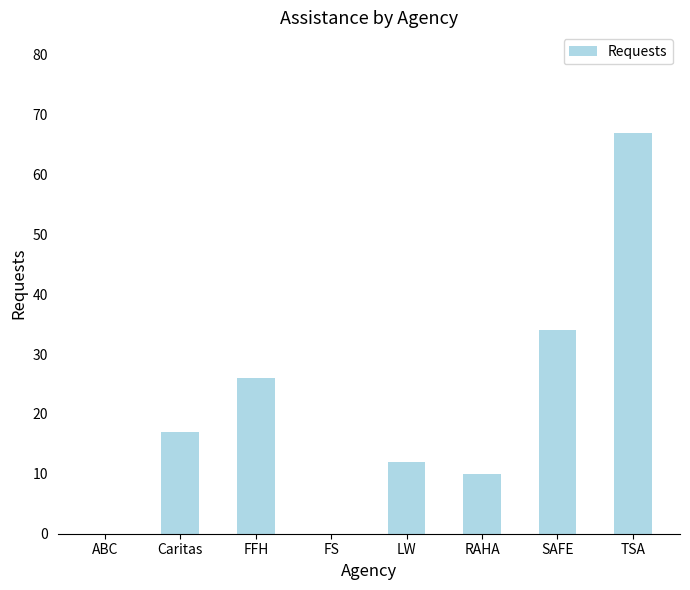

Approximately how many times larger is the value at SAFE compared to LW?

2.8